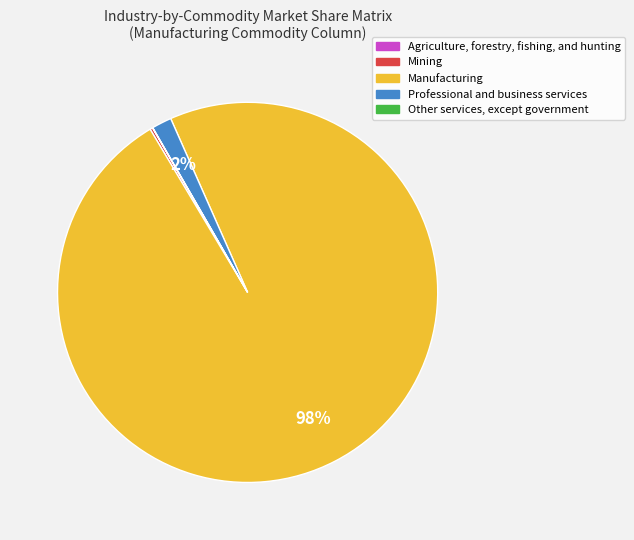

Is there a majority slice in this chart?

Yes